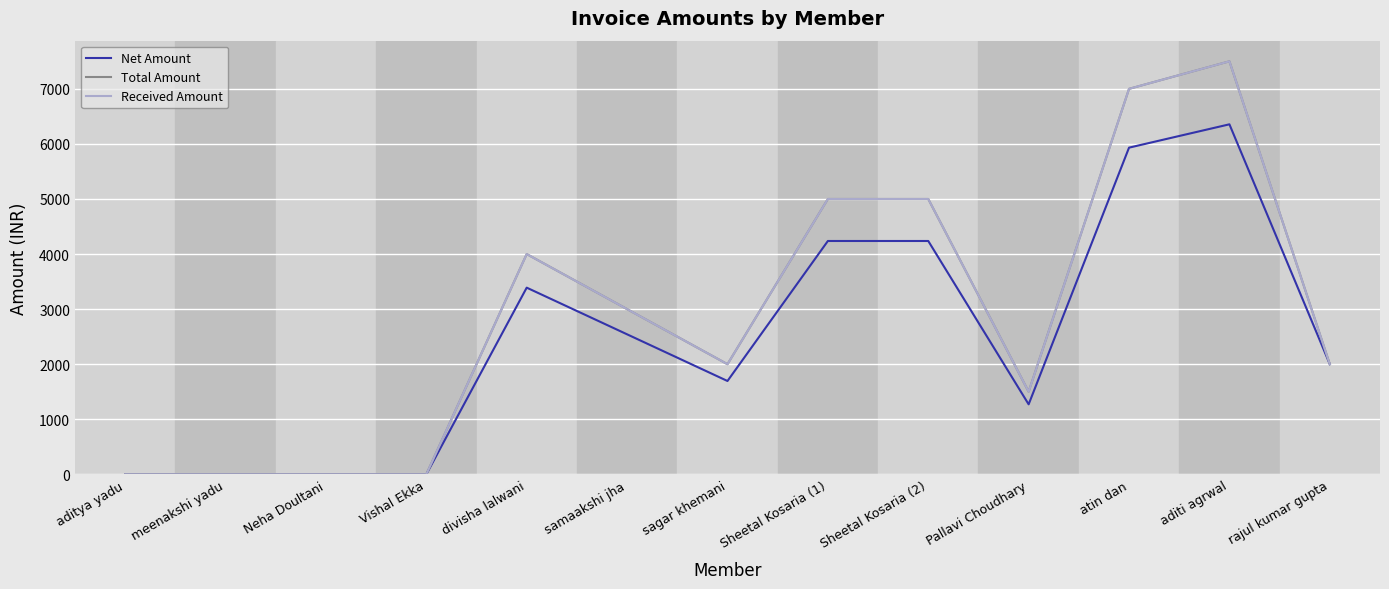

Is it true that Net Amount equals 5932.2 at atin dan?

True